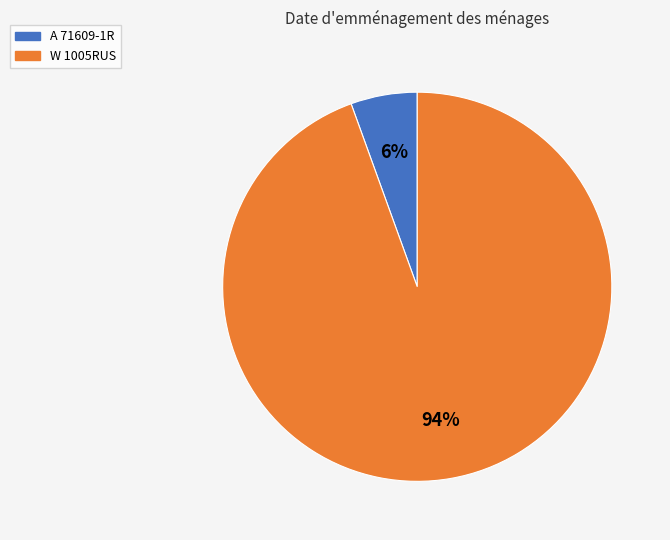

Rank the categories by value from highest to lowest.

W 1005RUS, A 71609-1R